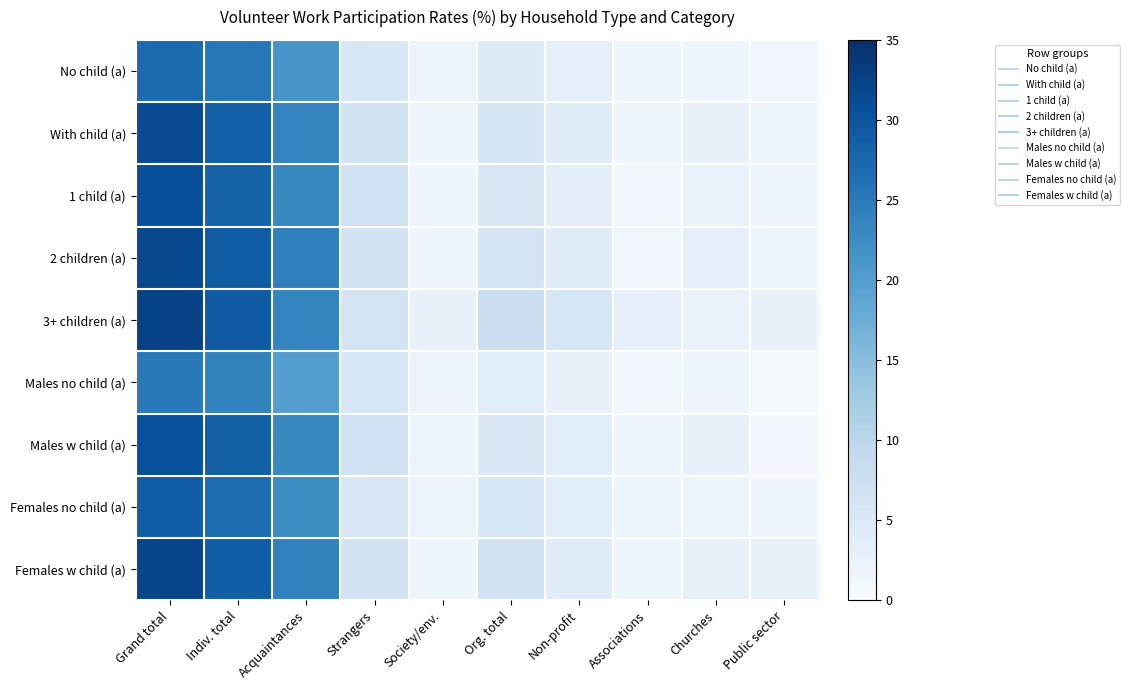

What is the spread (max minus min) of values at Acquaintances?

4.2